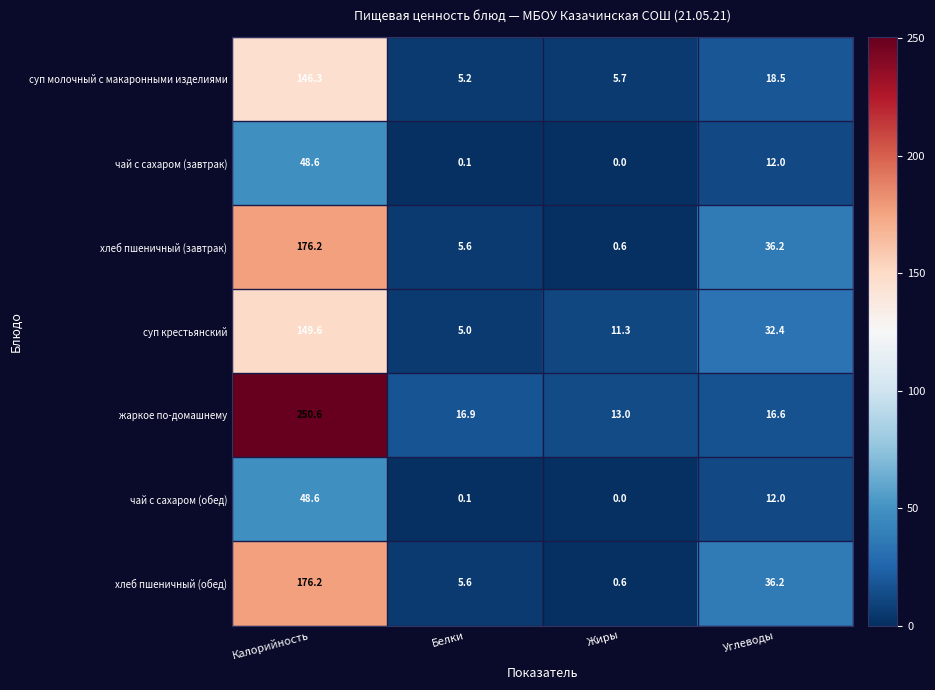

What is the highest value of the хлеб пшеничный (завтрак) series?

176.2